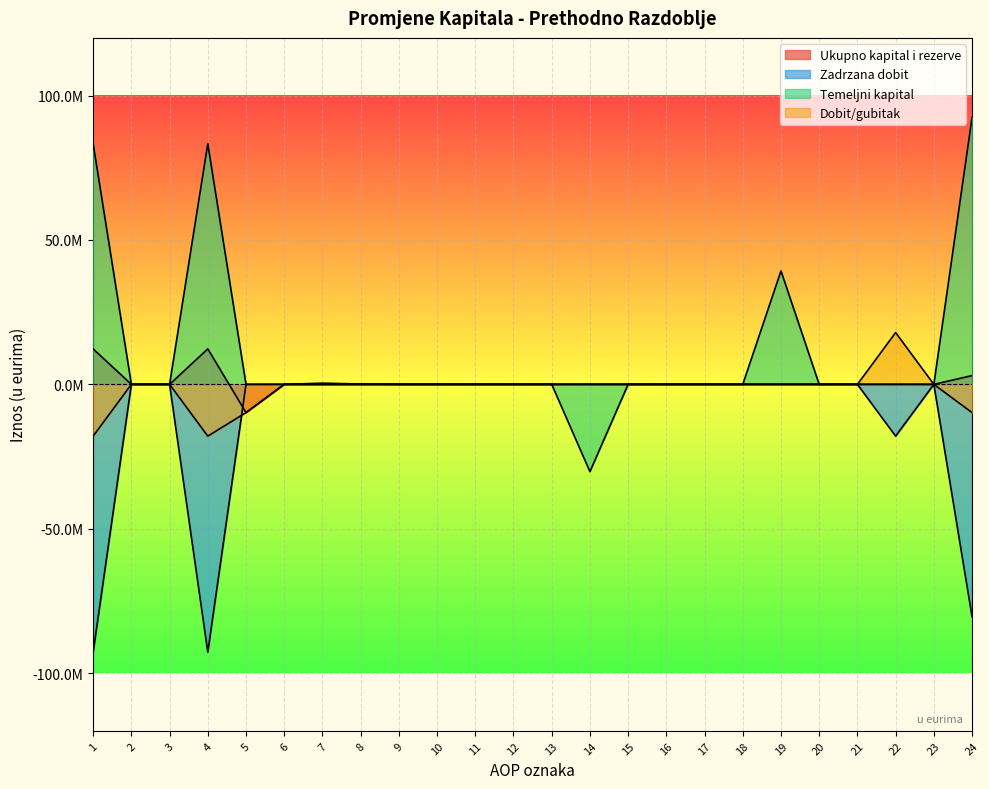

Which category has the lowest value in the Ukupno kapital i rezerve series?

5